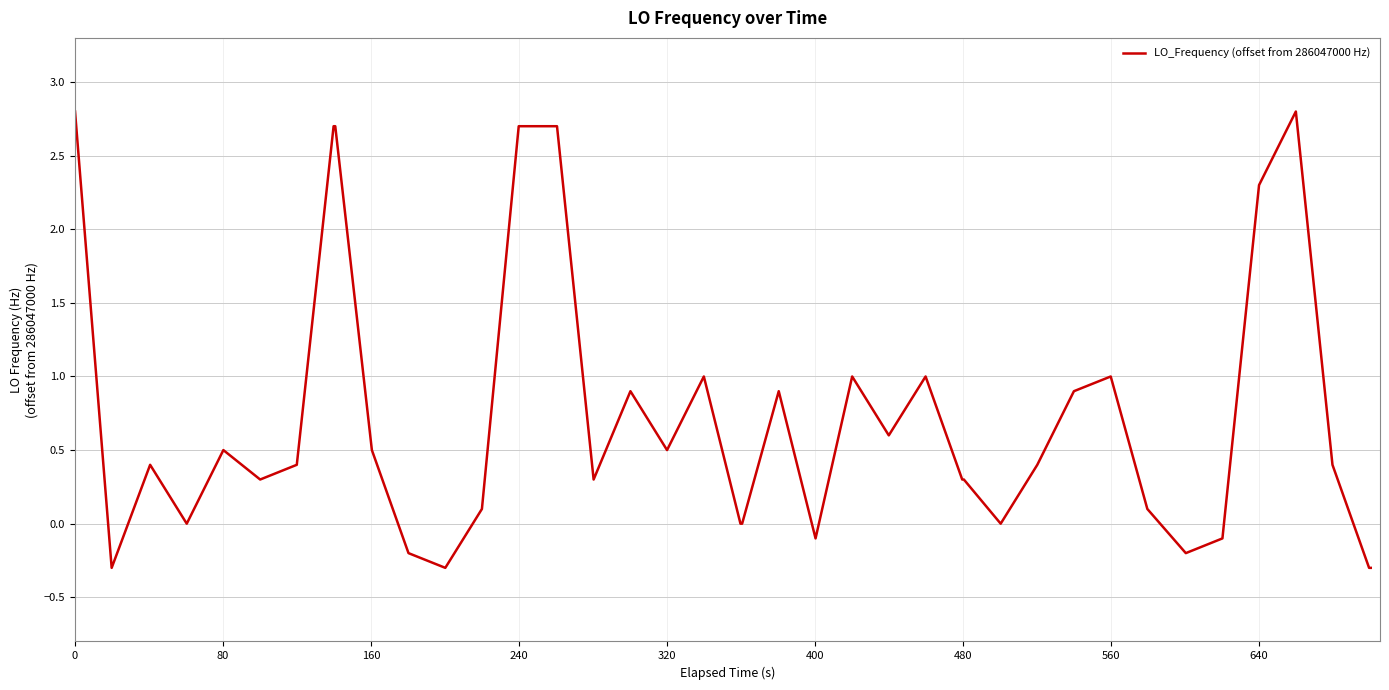

What is the greatest value displayed?

2.8